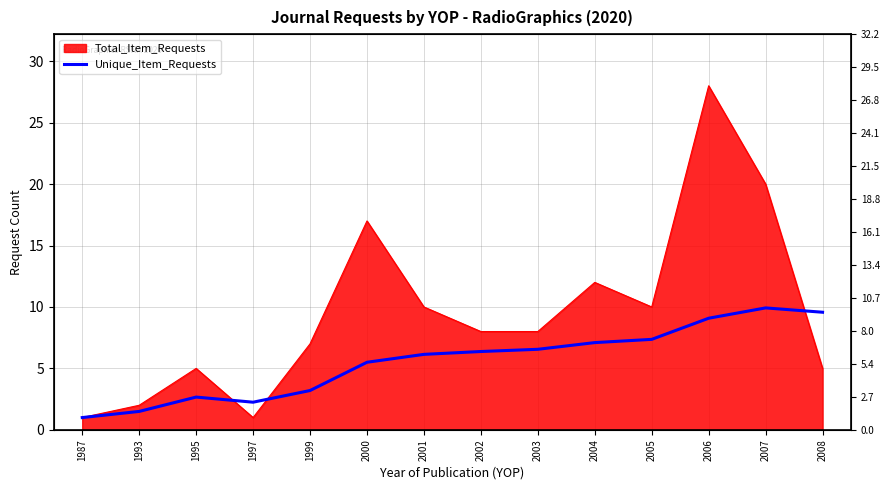

How many points are lower than both their immediate neighbors (excluding endpoints)?

1